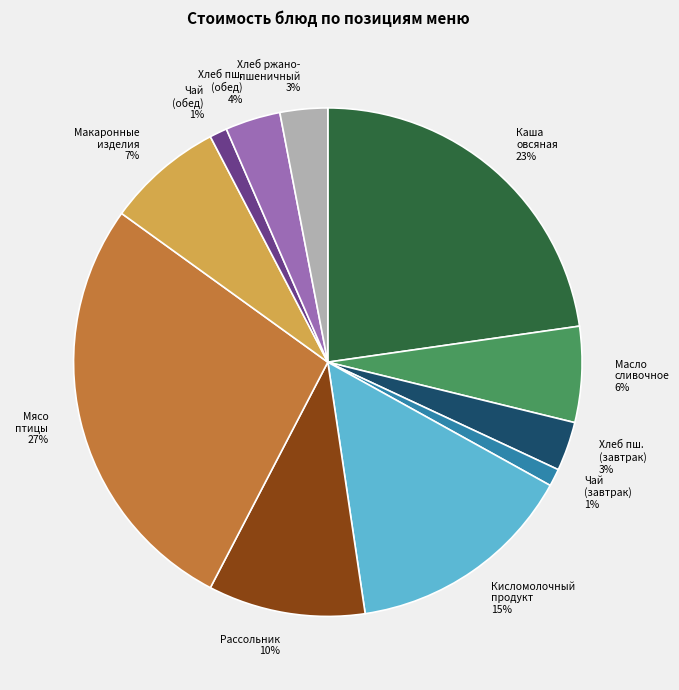

How many segments does this pie chart have?

11